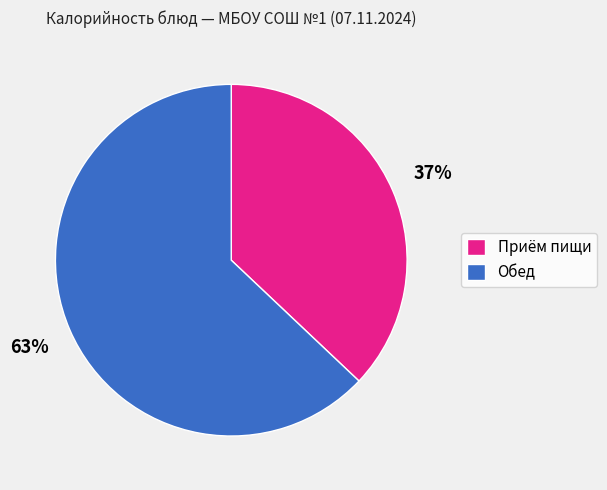

To the nearest percent, what is the difference between the largest and smallest slice percentages?

26%